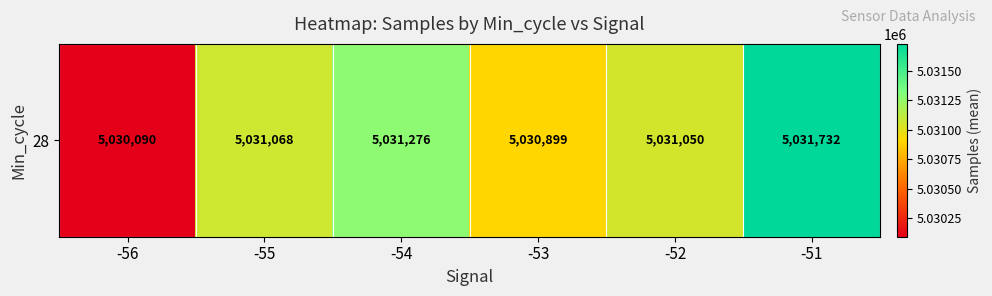

True or false: the data shows 5031732.0 at -51.

True